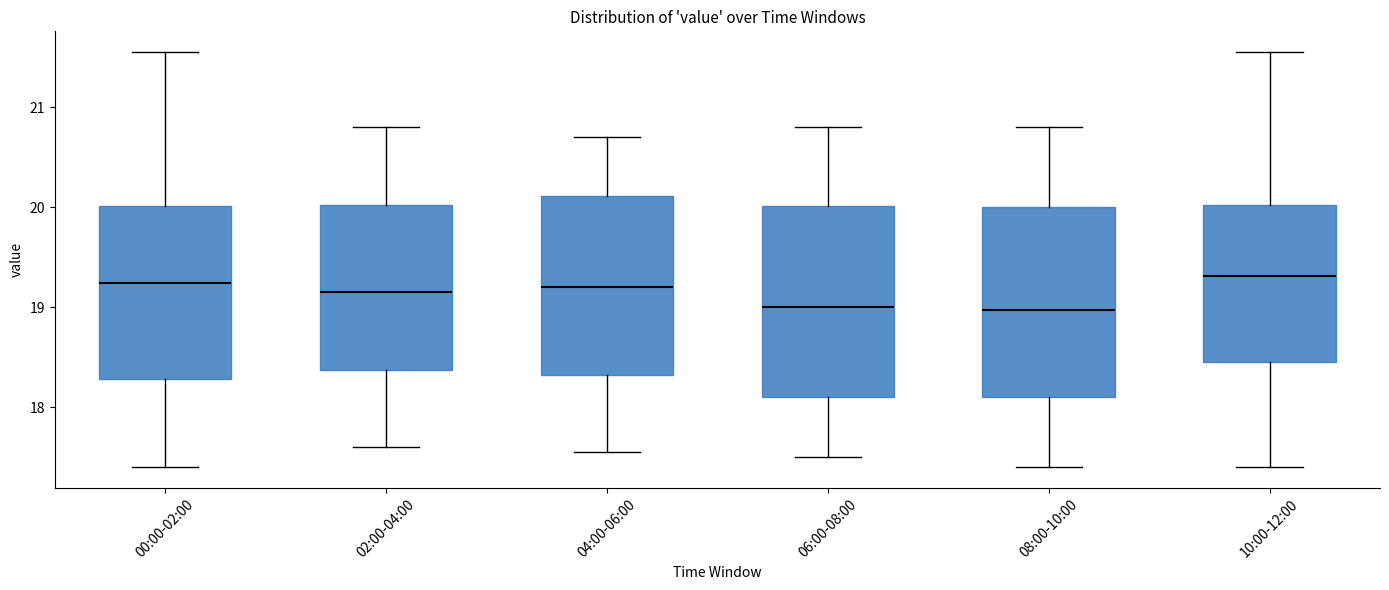

Reading left to right, transcribe this box plot: for each box, give where its median line is, the range the box spans, and where its two whiskers end, as read against the y-axis. The values are not printed on the chart, so give them approximately, as read against the axis.

00:00-02:00: median 19.2, box 18.3 to 20.0, whiskers 17.4 to 21.6
02:00-04:00: median 19.2, box 18.4 to 20.0, whiskers 17.6 to 20.8
04:00-06:00: median 19.2, box 18.3 to 20.1, whiskers 17.6 to 20.7
06:00-08:00: median 19.0, box 18.1 to 20.0, whiskers 17.5 to 20.8
08:00-10:00: median 19.0, box 18.1 to 20.0, whiskers 17.4 to 20.8
10:00-12:00: median 19.3, box 18.5 to 20.0, whiskers 17.4 to 21.6